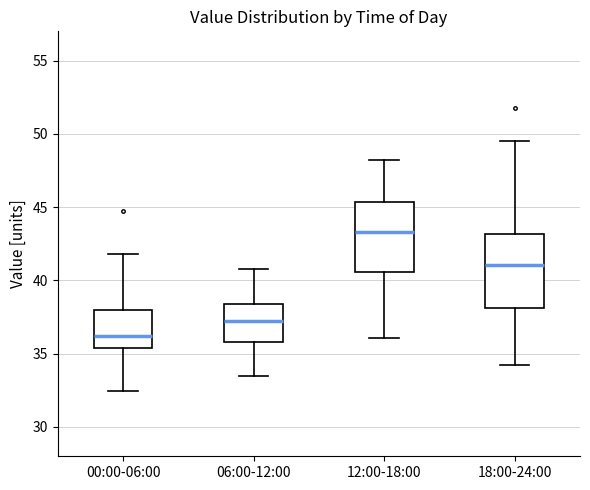

Where does the upper whisker of the box for 06:00-12:00 end on the y-axis? The values are not printed on the chart, so give them approximately, as read against the axis.

41.0